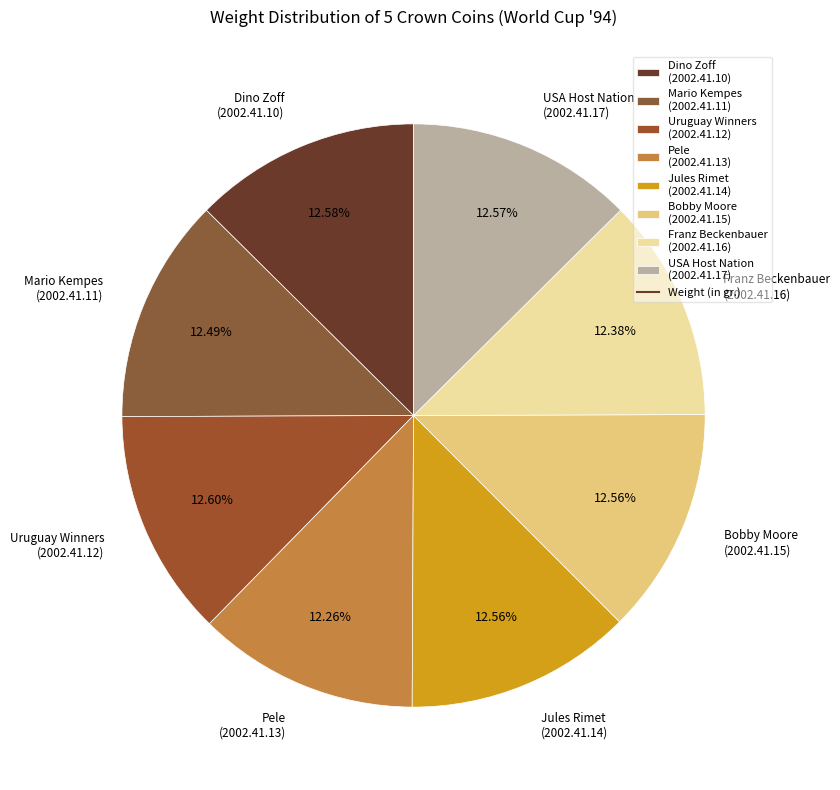

Is there a majority slice in this chart?

No